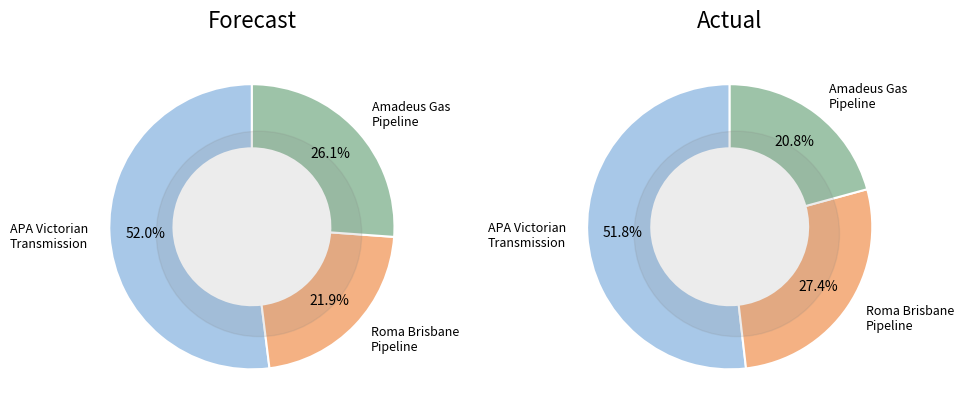

How many segments does this pie chart have?

6